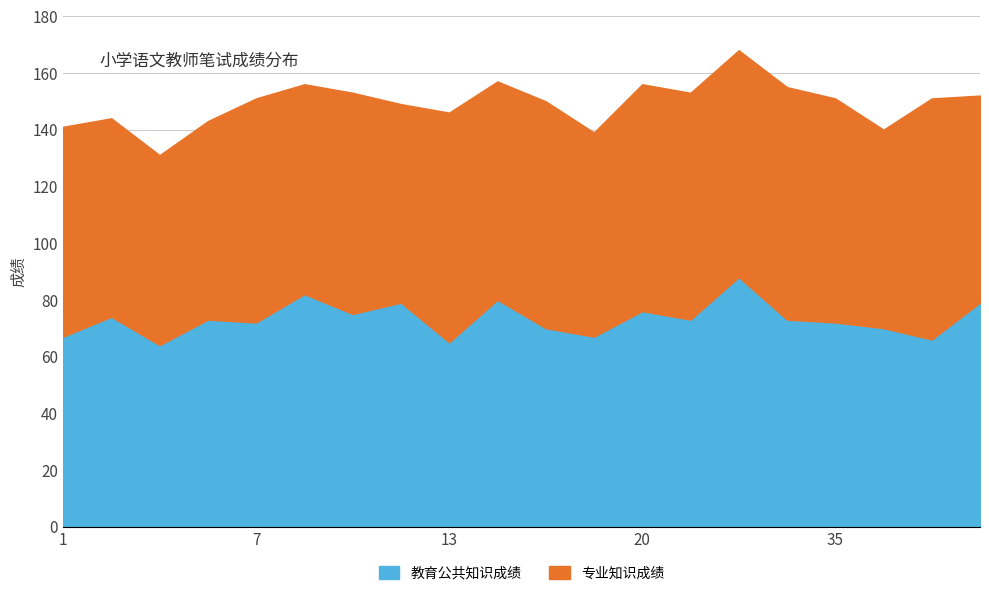

True or false: 专业知识成绩 has more than 2 points higher than both neighbors.

True